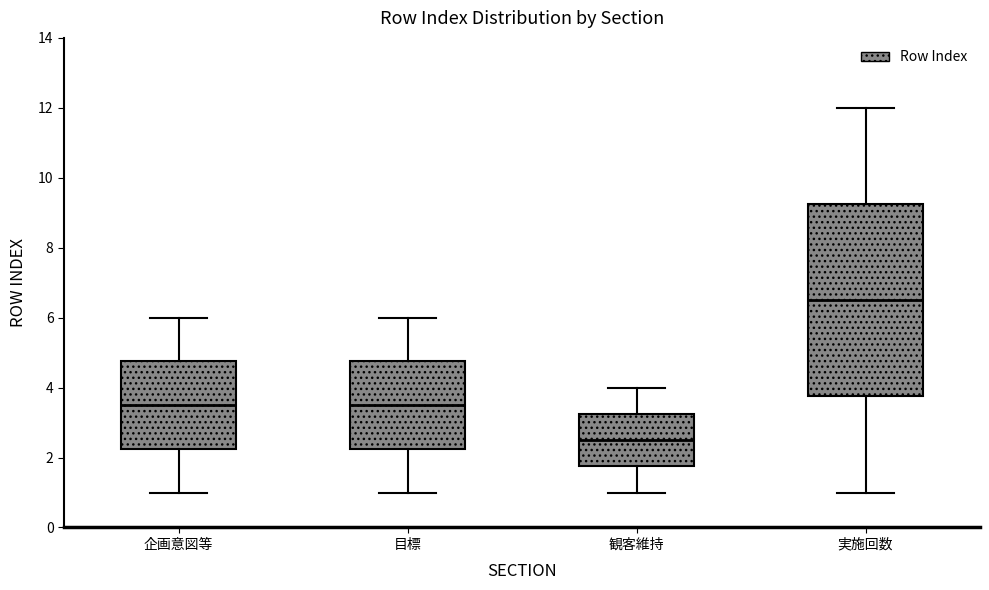

Where does the upper whisker of the box for 企画意図等 end on the y-axis? The values are not printed on the chart, so give them approximately, as read against the axis.

6.0